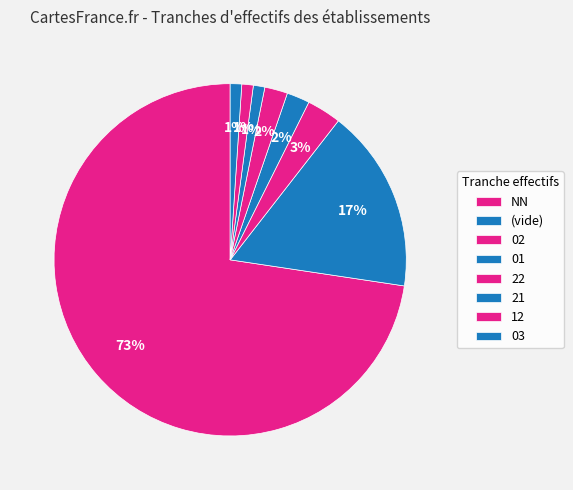

How many slices are in this pie chart?

8